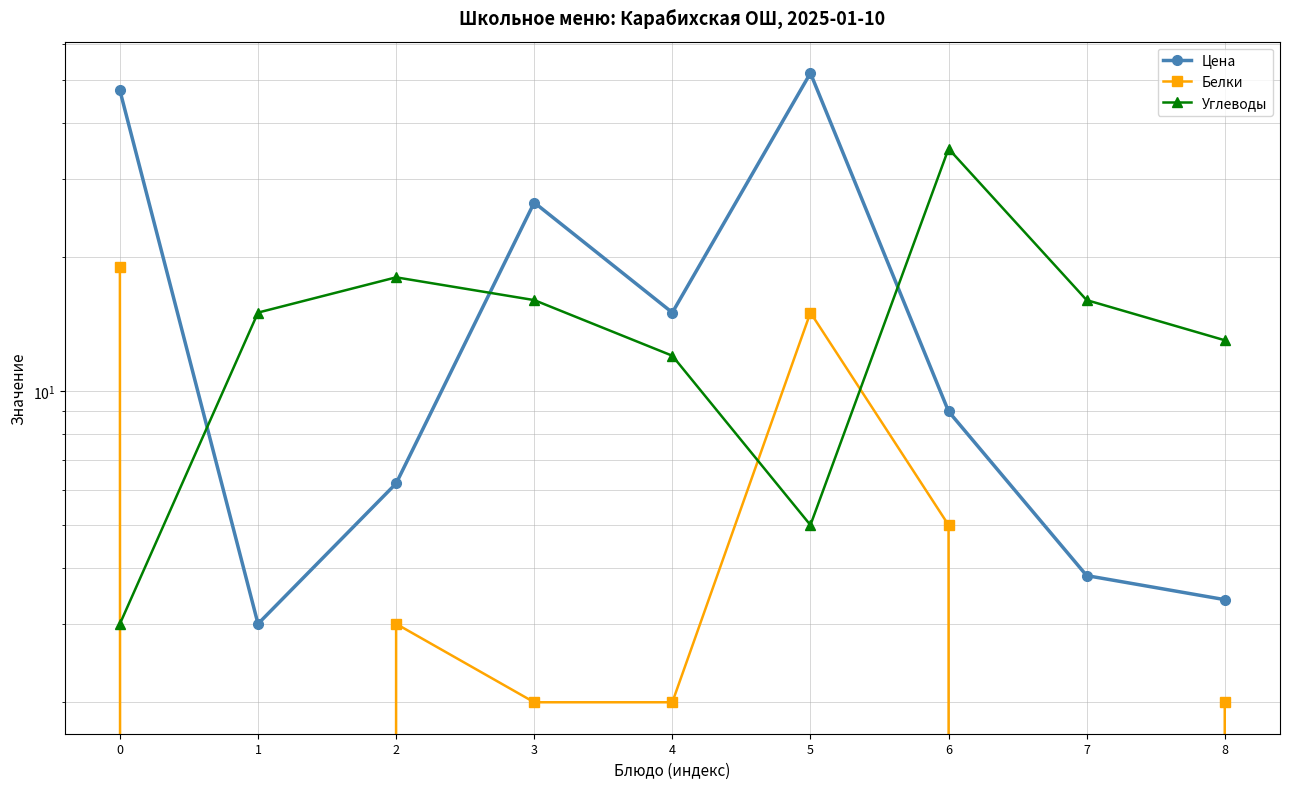

What is the value of the Углеводы point at the 7th from the left?

35.0